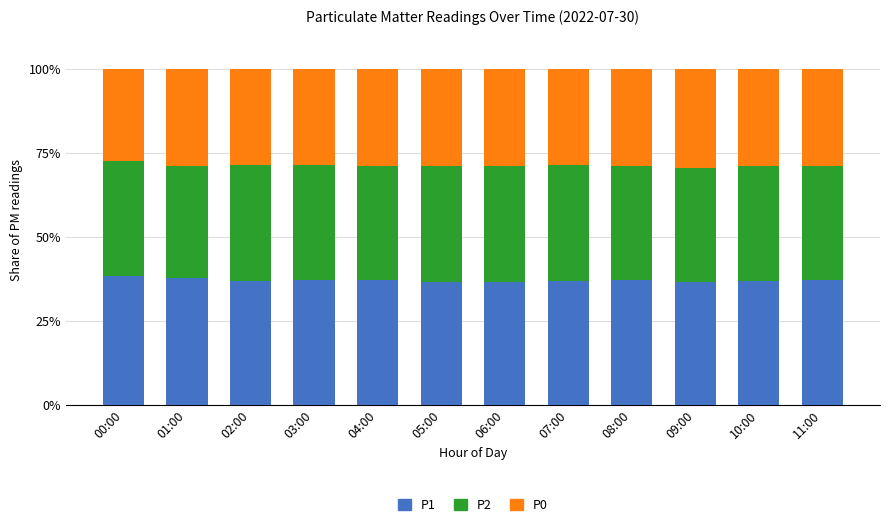

The value of P1 at 07:00 is 8.0. True or false?

False